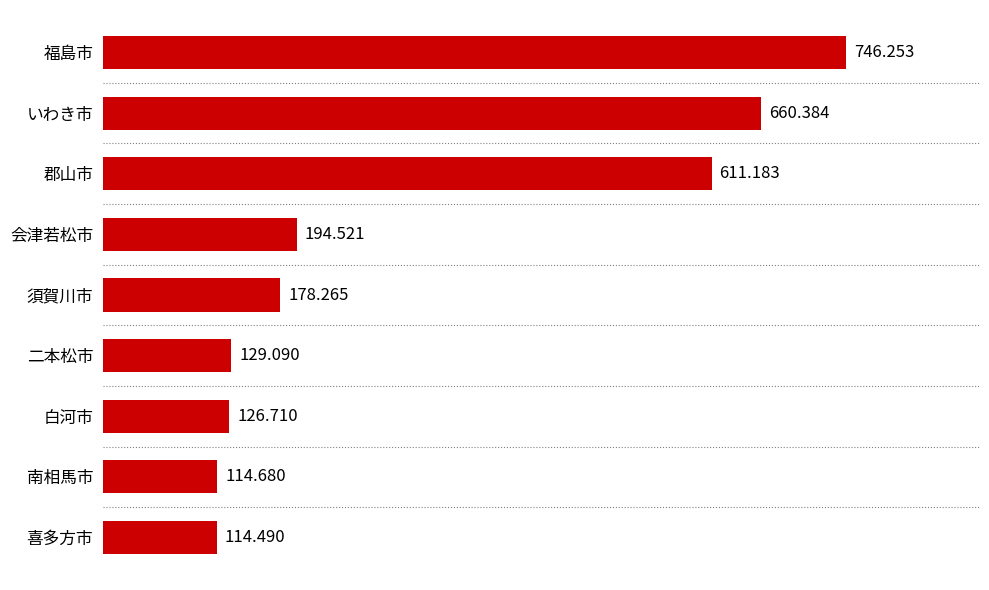

How many data points are less than 178?

4